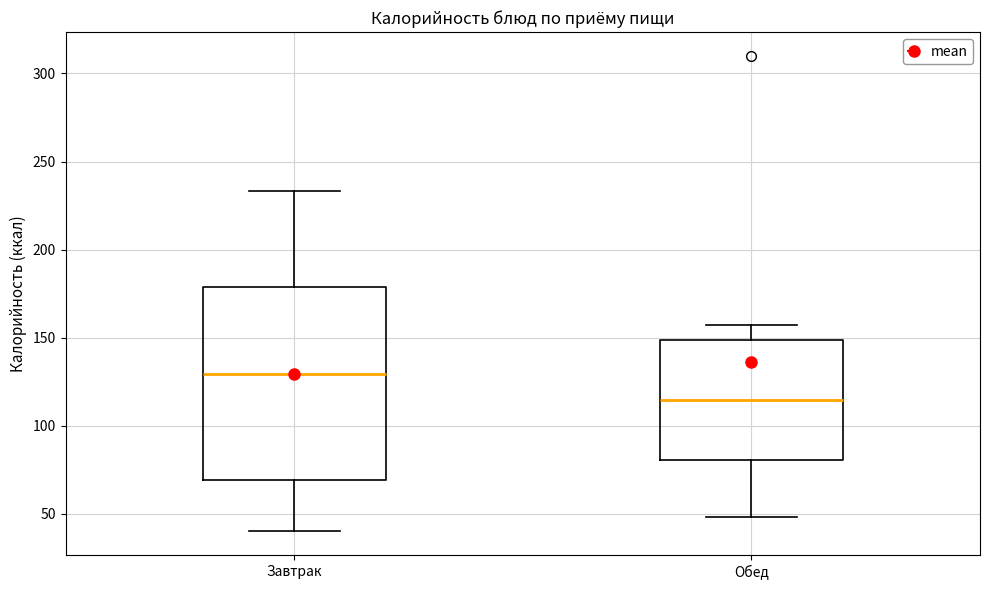

Which box's median line is the lowest?

Обед